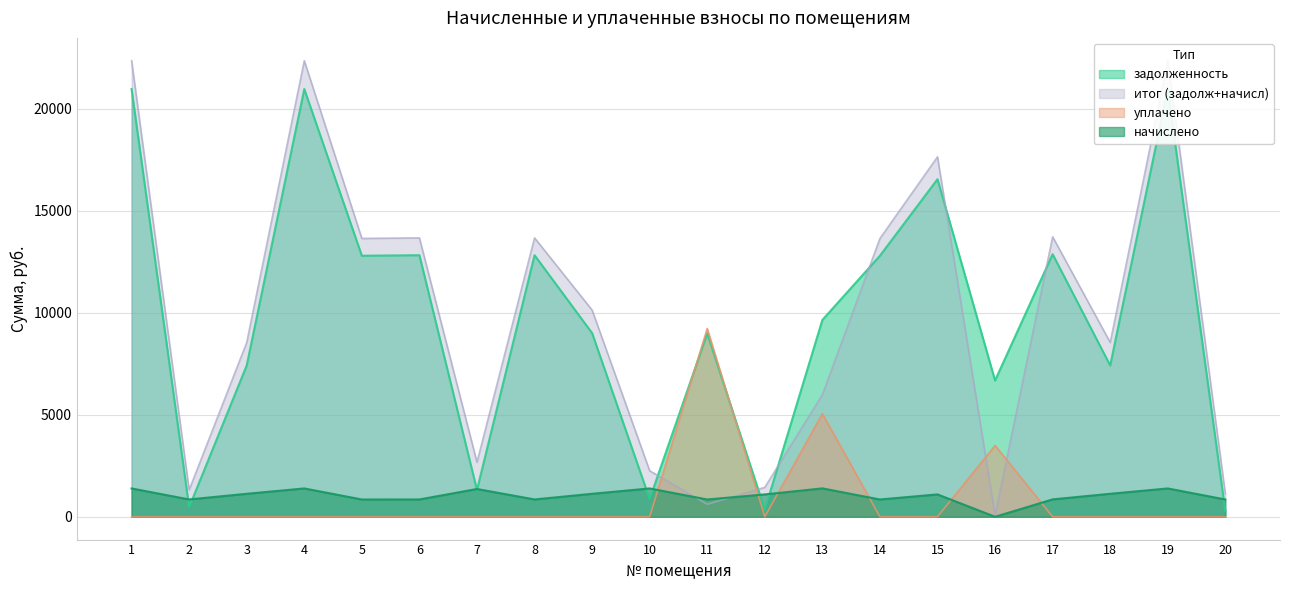

How many times do уплачено and начислено cross each other?

6